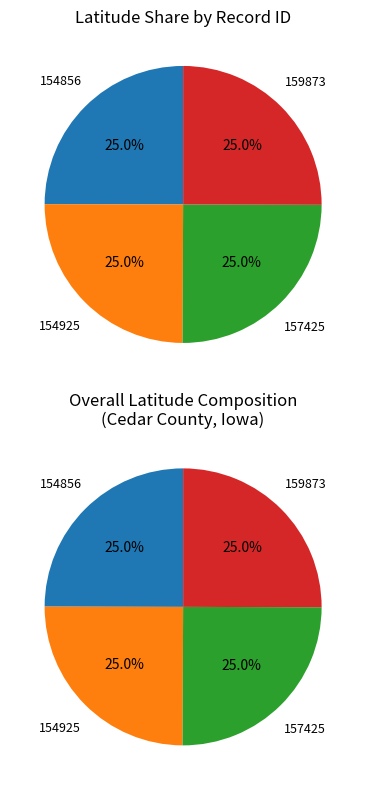

What percentage is the 159873 slice, to the nearest percent?

25%